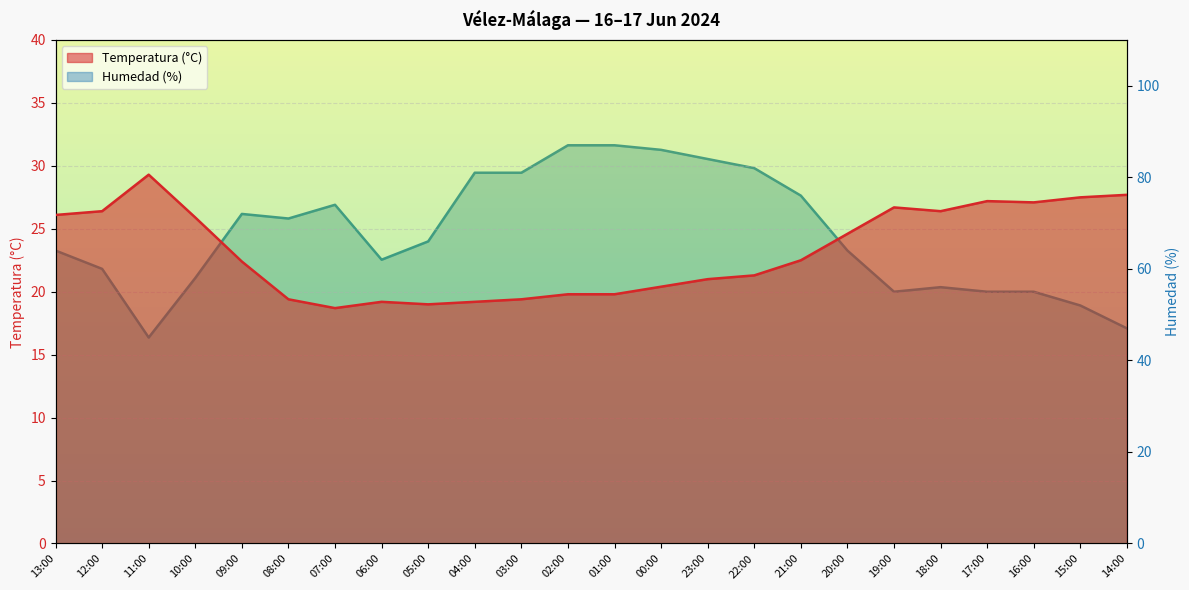

What is the difference between the maximum and minimum values in the Humedad (%) series?

42.0